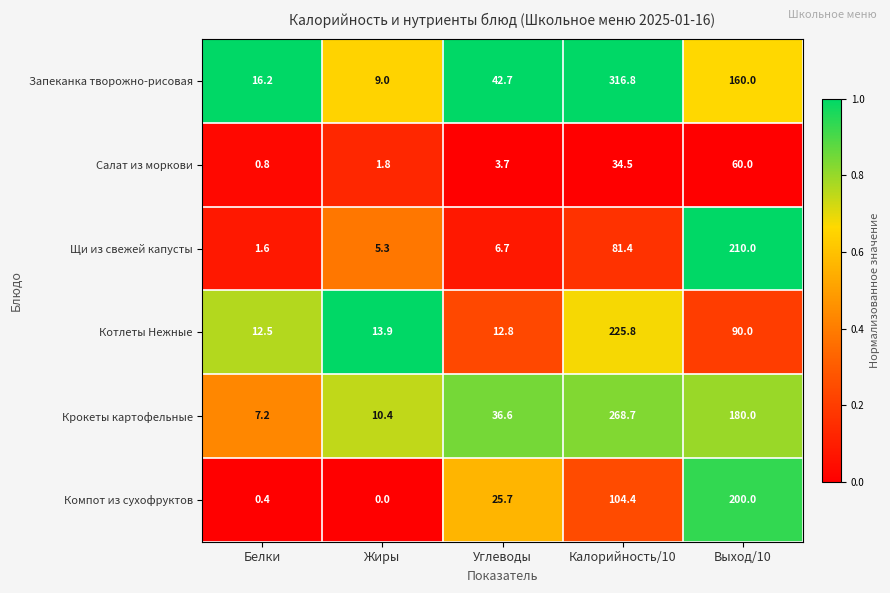

Which series has the largest range (max minus min)?

Запеканка творожно-рисовая